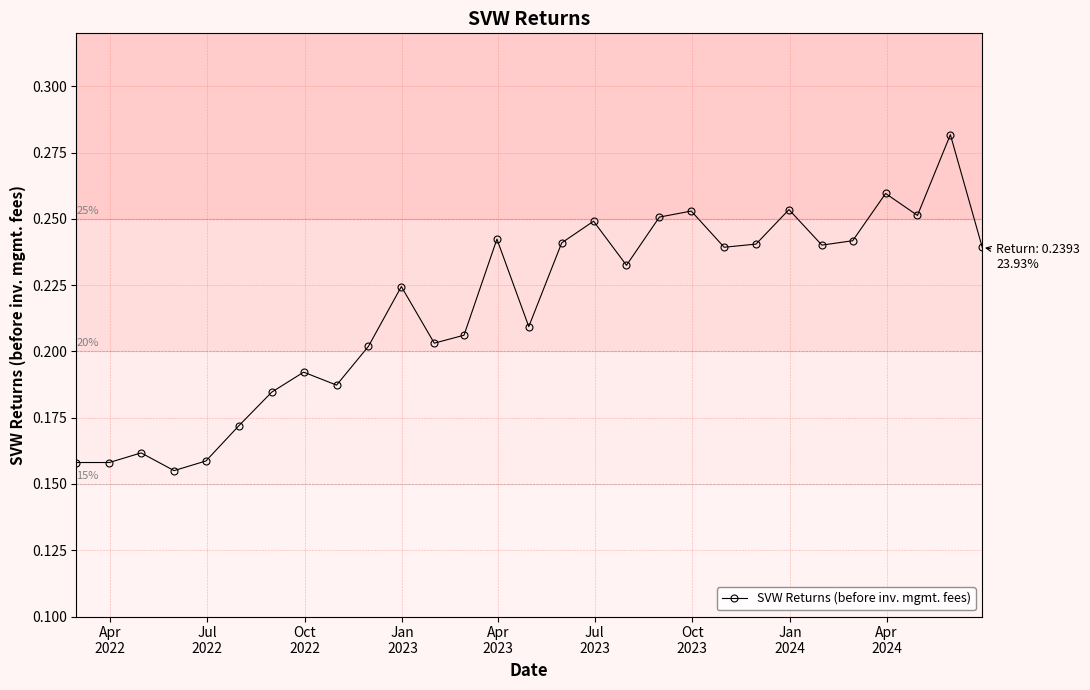

True or false: the data has more than 1 interior local peaks.

True